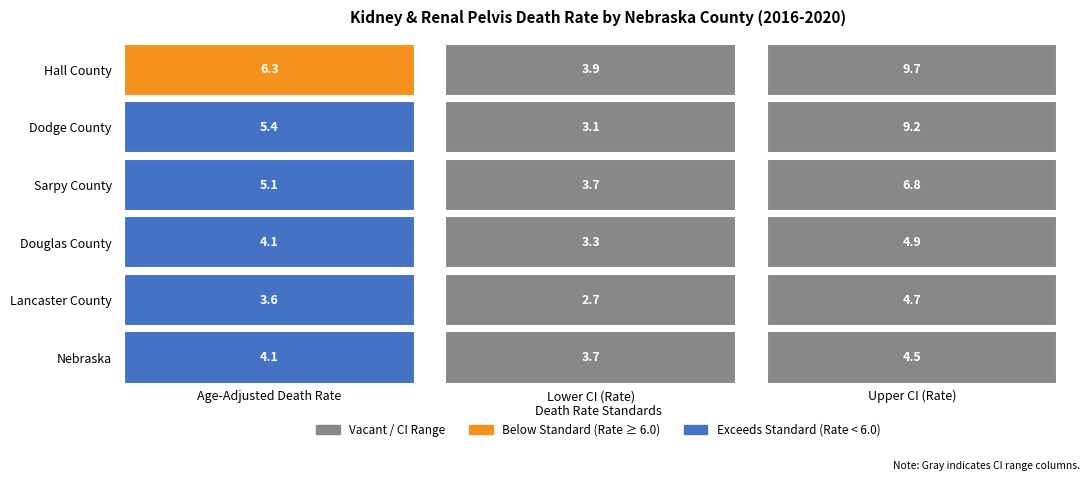

What value does the Nebraska series have at Lower CI (Rate)?

3.7